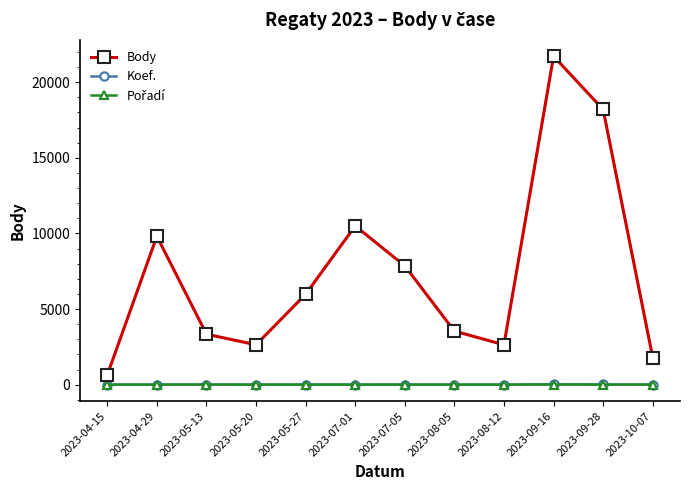

What is the spread (max minus min) of values at 2023-04-29?

9813